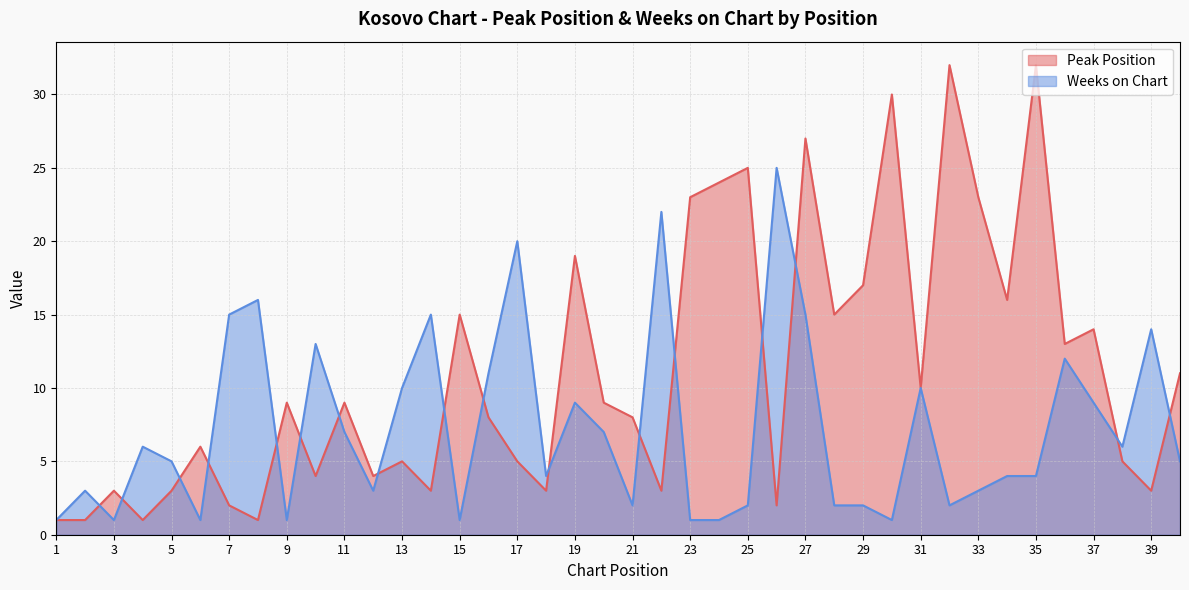

True or false: Weeks on Chart has a value of 2 at 5.

False